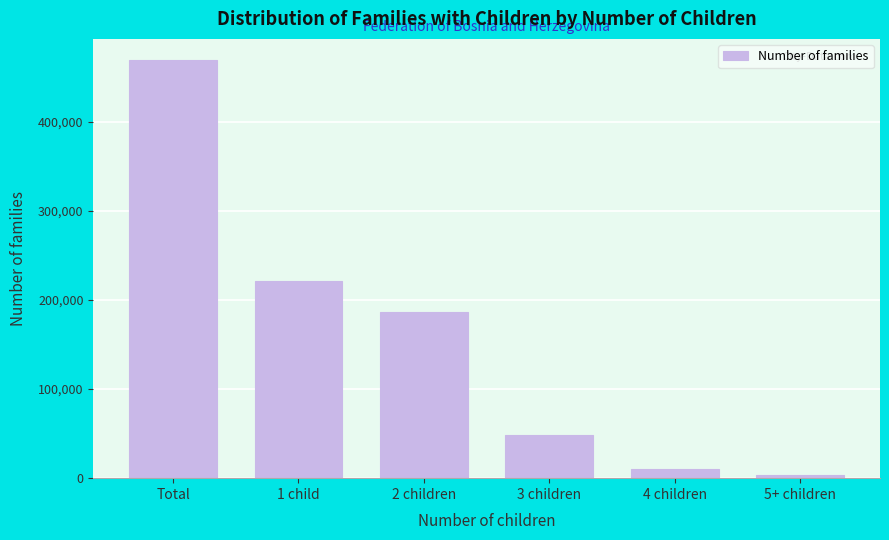

Reading left to right, list all the values displayed in this chart.

469266	220717	186150	48128	10546	3725